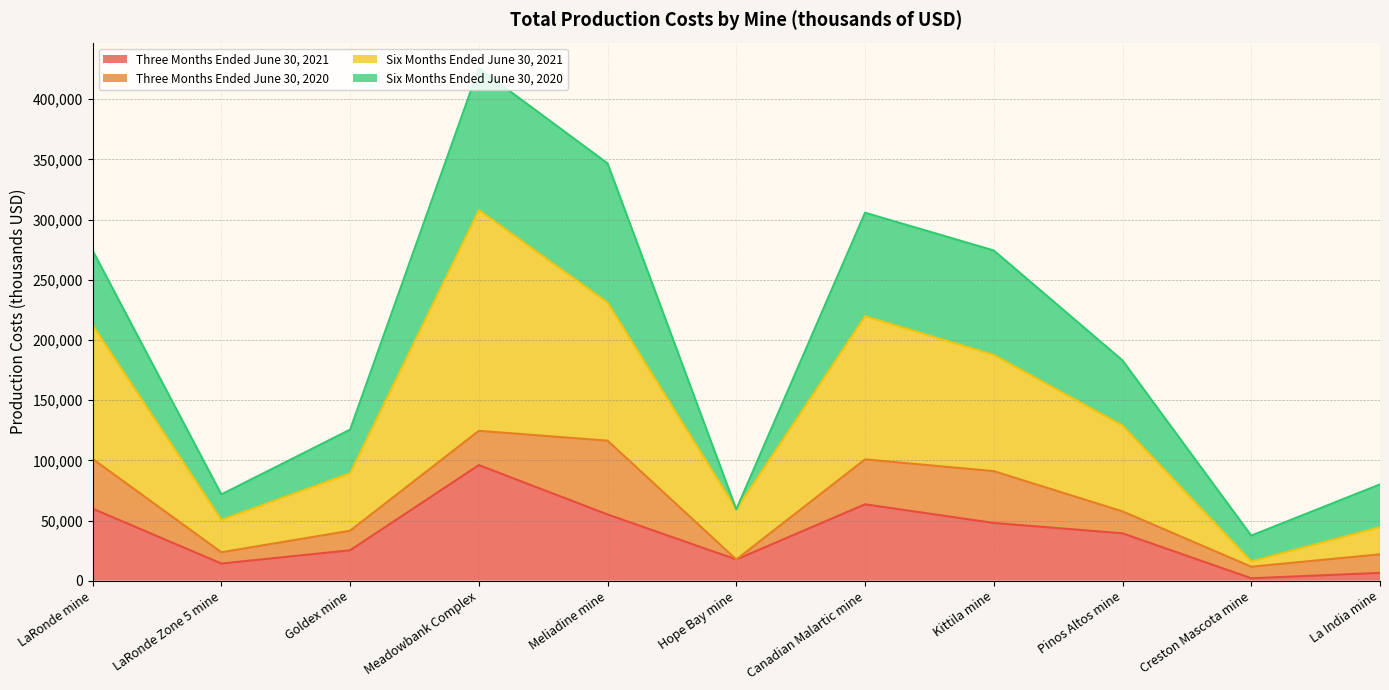

What is the label of the 9th point from the left?

Pinos Altos mine